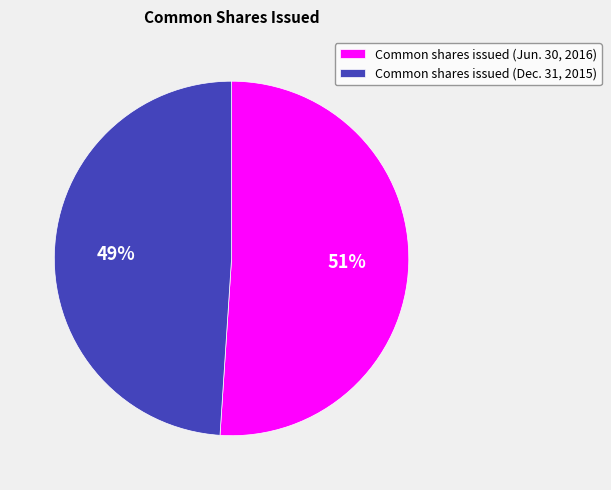

To the nearest percent, what percentage of the pie is Common shares issued (Jun. 30, 2016)?

51%